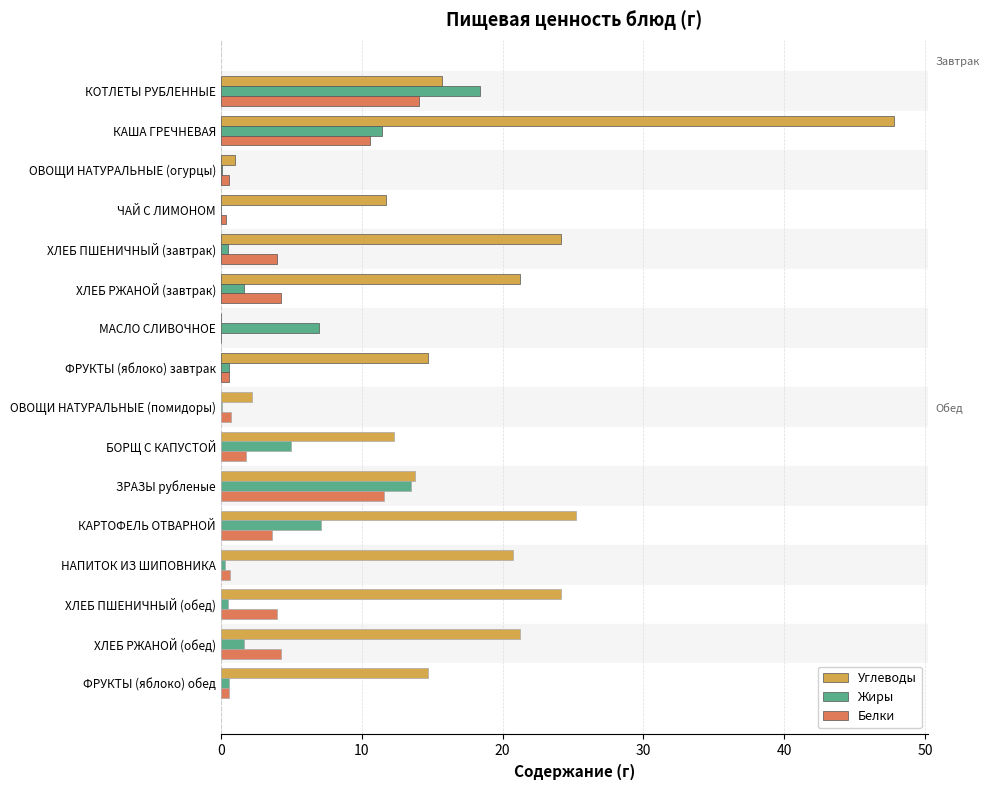

Which series has the widest spread of values?

Углеводы